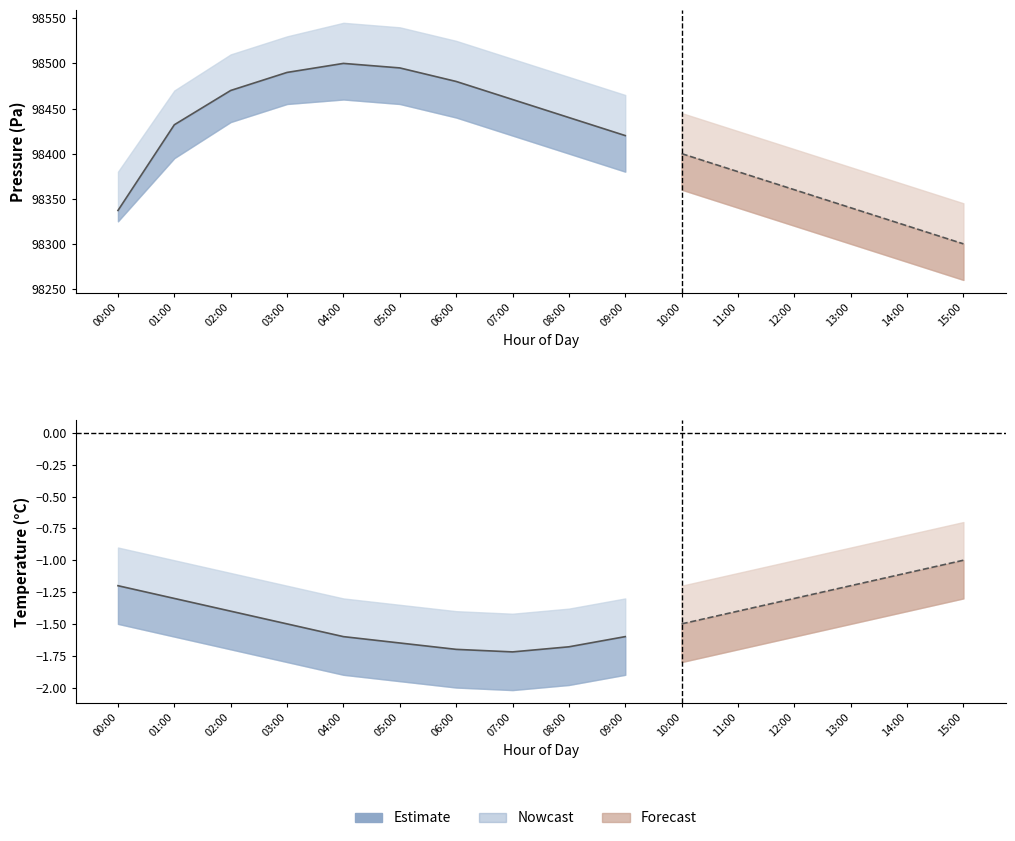

What is the approximate value of temperature_upper at 08:00?

-1.4